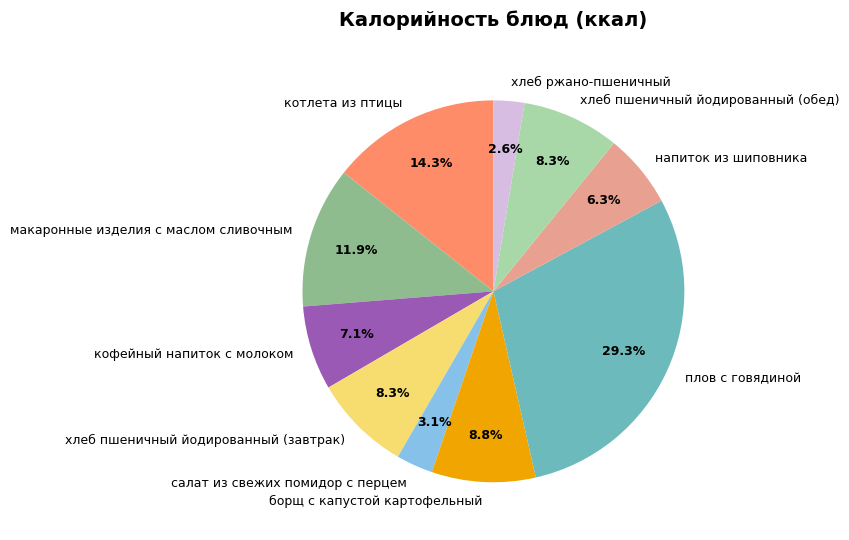

To the nearest percent, what portion does кофейный напиток с молоком represent?

7%